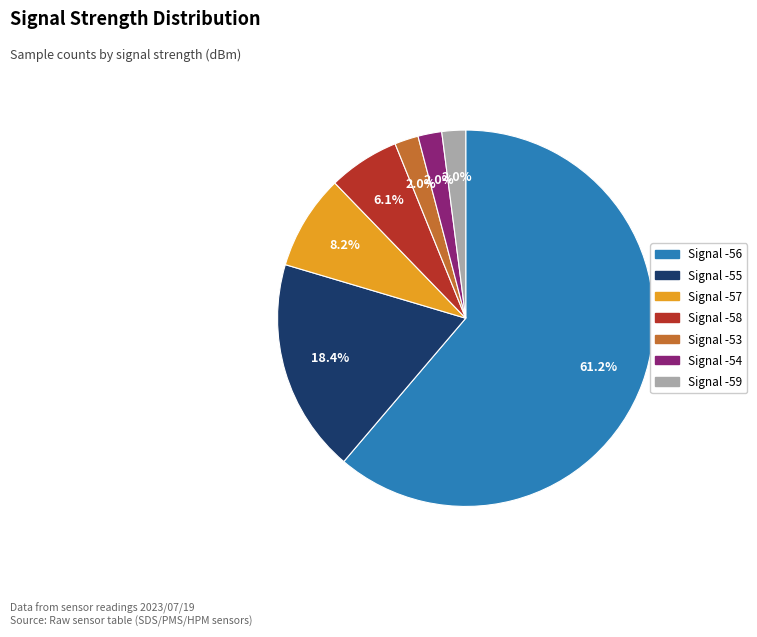

Is there any slice that represents more than half of the pie?

Yes